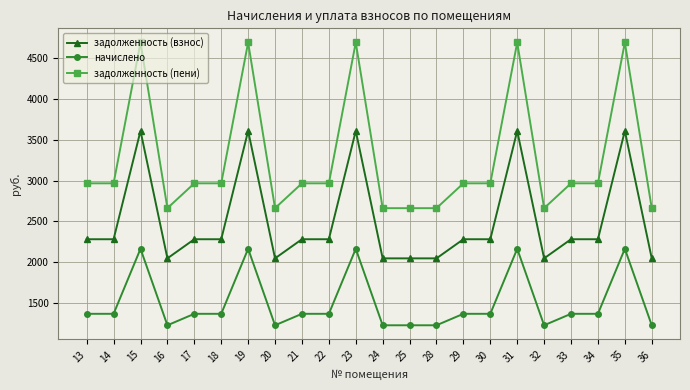

Between 23 and 24, which series saw the biggest shift?

задолженность (пени)